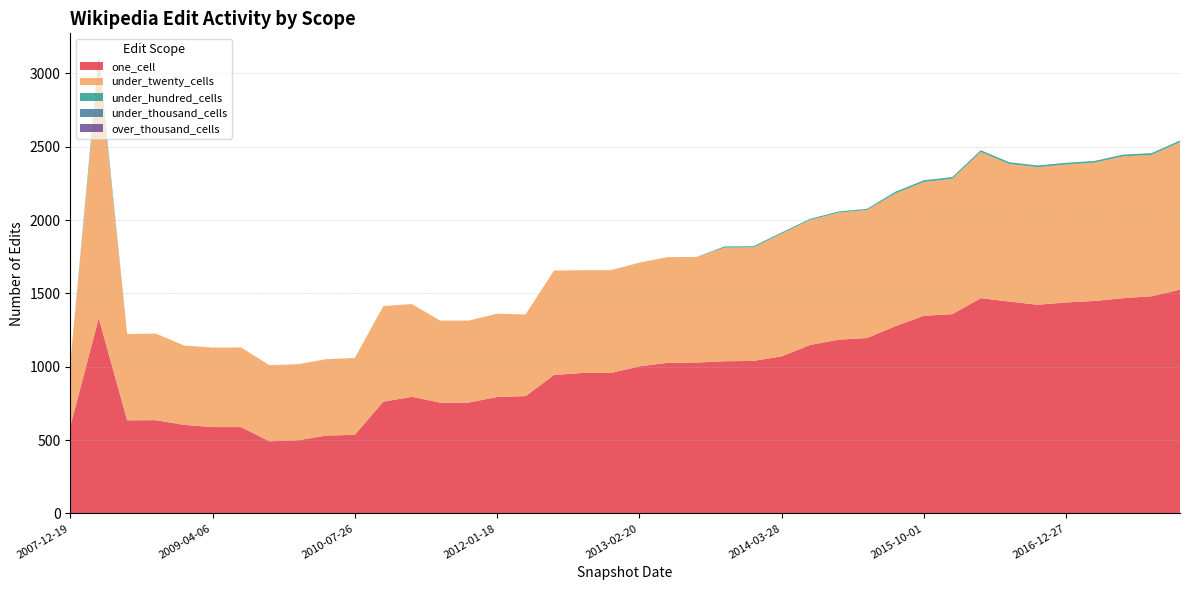

Reading left to right, transcribe all the data shown in this chart.

one_cell: 2007-12-19=593	2008-04-01=1331	2008-06-27=635	2008-10-10=636	2008-12-17=604	2009-04-06=589	2009-06-17=589	2009-09-25=492	2009-12-16=499	2010-04-01=531	2010-07-26=536	2010-11-17=762	2011-02-21=795	2011-06-10=756	2011-09-05=756	2012-01-18=794	2012-03-26=800	2012-07-13=944	2012-10-31=958	2012-12-11=958	2013-02-20=1003	2013-05-21=1027	2013-07-09=1029	2013-09-10=1038	2013-12-20=1040	2014-03-28=1071	2014-09-08=1149	2015-01-19=1185	2015-04-09=1196	2015-07-03=1277	2015-10-01=1348	2016-01-04=1359	2016-04-05=1468	2016-07-04=1445	2016-10-07=1423	2016-12-27=1439	2017-04-12=1449	2017-07-24=1468	2017-10-12=1481	2017-12-22=1526
under_twenty_cells: 2007-12-19=429	2008-04-01=1748	2008-06-27=588	2008-10-10=591	2008-12-17=541	2009-04-06=542	2009-06-17=543	2009-09-25=519	2009-12-16=519	2010-04-01=521	2010-07-26=524	2010-11-17=652	2011-02-21=633	2011-06-10=559	2011-09-05=559	2012-01-18=568	2012-03-26=557	2012-07-13=712	2012-10-31=701	2012-12-11=701	2013-02-20=707	2013-05-21=721	2013-07-09=720	2013-09-10=775	2013-12-20=774	2014-03-28=837	2014-09-08=852	2015-01-19=866	2015-04-09=873	2015-07-03=905	2015-10-01=912	2016-01-04=923	2016-04-05=997	2016-07-04=938	2016-10-07=938	2016-12-27=940	2017-04-12=943	2017-07-24=967	2017-10-12=964	2017-12-22=1005
under_hundred_cells: 2007-12-19=0	2008-04-01=39	2008-06-27=0	2008-10-10=0	2008-12-17=0	2009-04-06=0	2009-06-17=0	2009-09-25=0	2009-12-16=0	2010-04-01=0	2010-07-26=0	2010-11-17=0	2011-02-21=0	2011-06-10=0	2011-09-05=0	2012-01-18=0	2012-03-26=0	2012-07-13=0	2012-10-31=0	2012-12-11=0	2013-02-20=0	2013-05-21=0	2013-07-09=0	2013-09-10=8	2013-12-20=8	2014-03-28=8	2014-09-08=8	2015-01-19=8	2015-04-09=8	2015-07-03=12	2015-10-01=12	2016-01-04=12	2016-04-05=12	2016-07-04=12	2016-10-07=12	2016-12-27=12	2017-04-12=12	2017-07-24=12	2017-10-12=12	2017-12-22=12
under_thousand_cells: 2007-12-19=0	2008-04-01=0	2008-06-27=0	2008-10-10=0	2008-12-17=0	2009-04-06=0	2009-06-17=0	2009-09-25=0	2009-12-16=0	2010-04-01=0	2010-07-26=0	2010-11-17=0	2011-02-21=0	2011-06-10=0	2011-09-05=0	2012-01-18=0	2012-03-26=0	2012-07-13=0	2012-10-31=0	2012-12-11=0	2013-02-20=0	2013-05-21=0	2013-07-09=0	2013-09-10=0	2013-12-20=0	2014-03-28=0	2014-09-08=0	2015-01-19=0	2015-04-09=0	2015-07-03=0	2015-10-01=0	2016-01-04=0	2016-04-05=0	2016-07-04=0	2016-10-07=0	2016-12-27=0	2017-04-12=0	2017-07-24=0	2017-10-12=0	2017-12-22=0
over_thousand_cells: 2007-12-19=0	2008-04-01=0	2008-06-27=0	2008-10-10=0	2008-12-17=0	2009-04-06=0	2009-06-17=0	2009-09-25=0	2009-12-16=0	2010-04-01=0	2010-07-26=0	2010-11-17=0	2011-02-21=0	2011-06-10=0	2011-09-05=0	2012-01-18=0	2012-03-26=0	2012-07-13=0	2012-10-31=0	2012-12-11=0	2013-02-20=0	2013-05-21=0	2013-07-09=0	2013-09-10=0	2013-12-20=0	2014-03-28=0	2014-09-08=0	2015-01-19=0	2015-04-09=0	2015-07-03=0	2015-10-01=0	2016-01-04=0	2016-04-05=0	2016-07-04=0	2016-10-07=0	2016-12-27=0	2017-04-12=0	2017-07-24=0	2017-10-12=0	2017-12-22=0